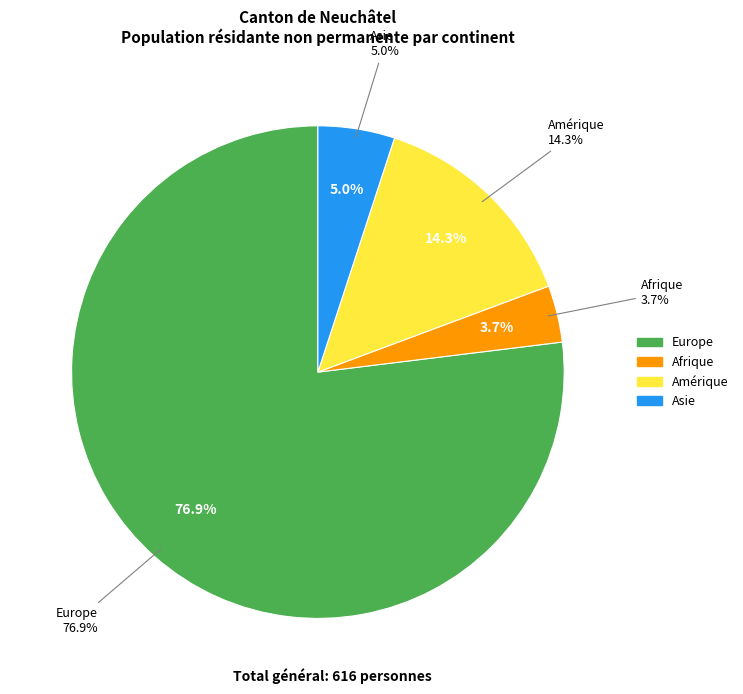

Approximately how many times larger is the value at Amérique compared to Asie?

2.8